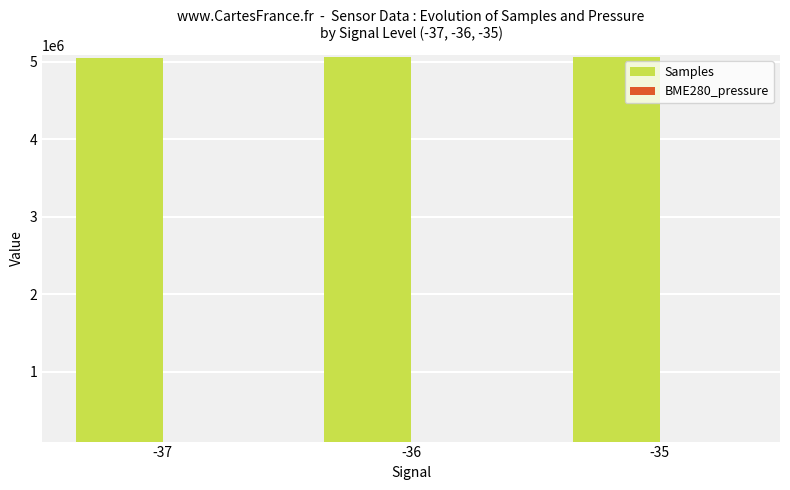

What is the sum of the Samples values at -35 and -36?

10133143